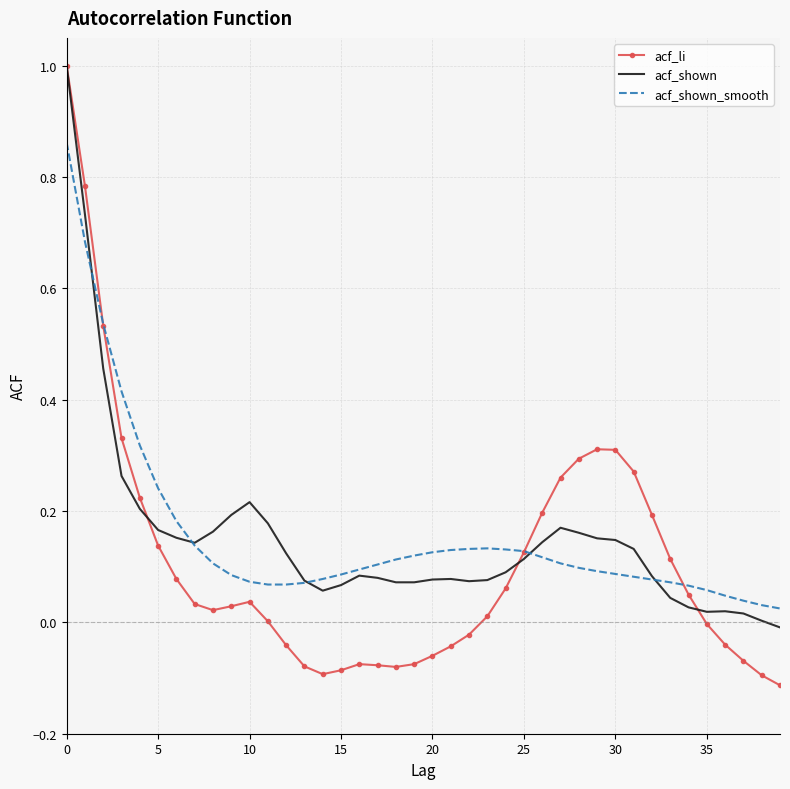

What is the highest value of the acf_shown series?

1.0